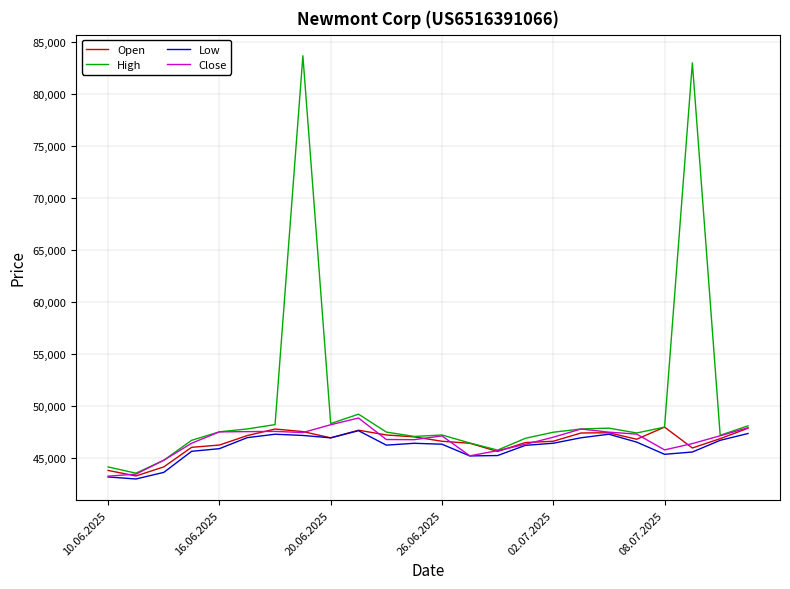

What is the maximum value shown in the chart?

83679